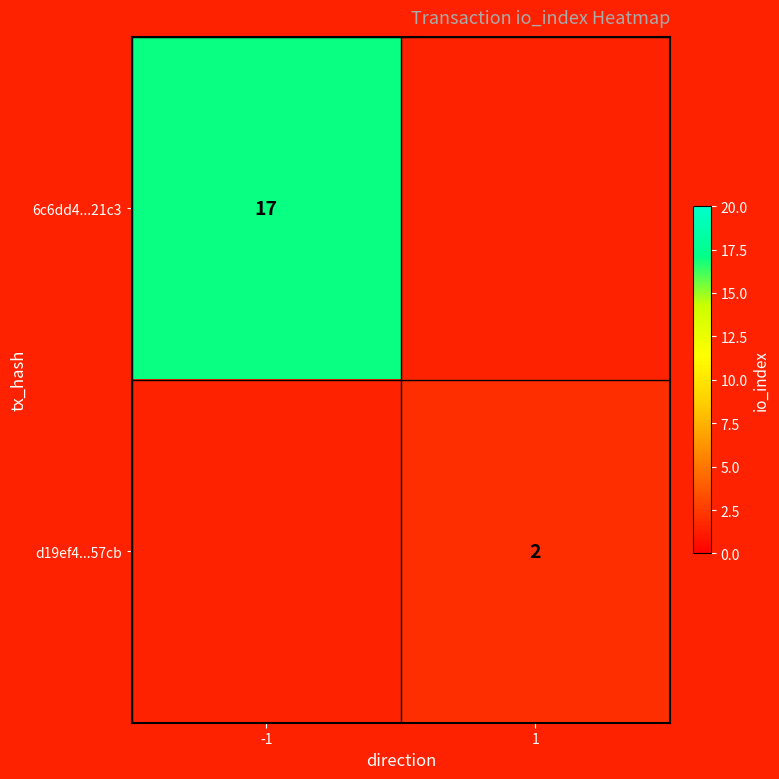

How many data points does each series have?

2